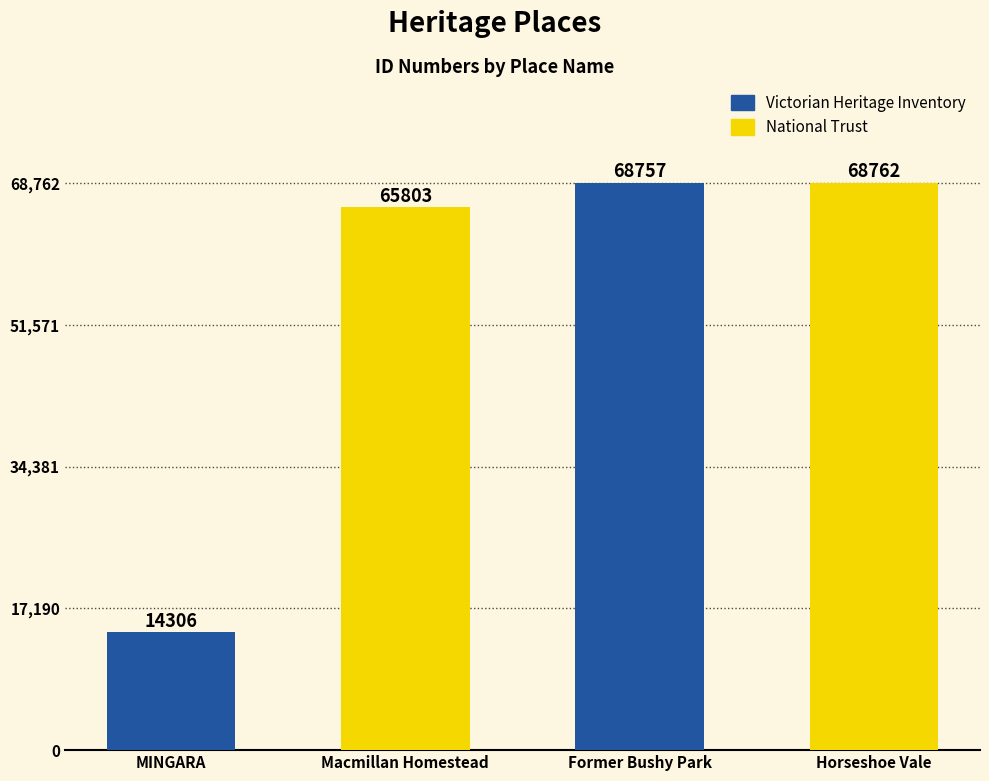

Reading left to right, extract all data points from this chart.

MINGARA=14306	Macmillan Homestead=65803	Former Bushy Park=68757	Horseshoe Vale=68762